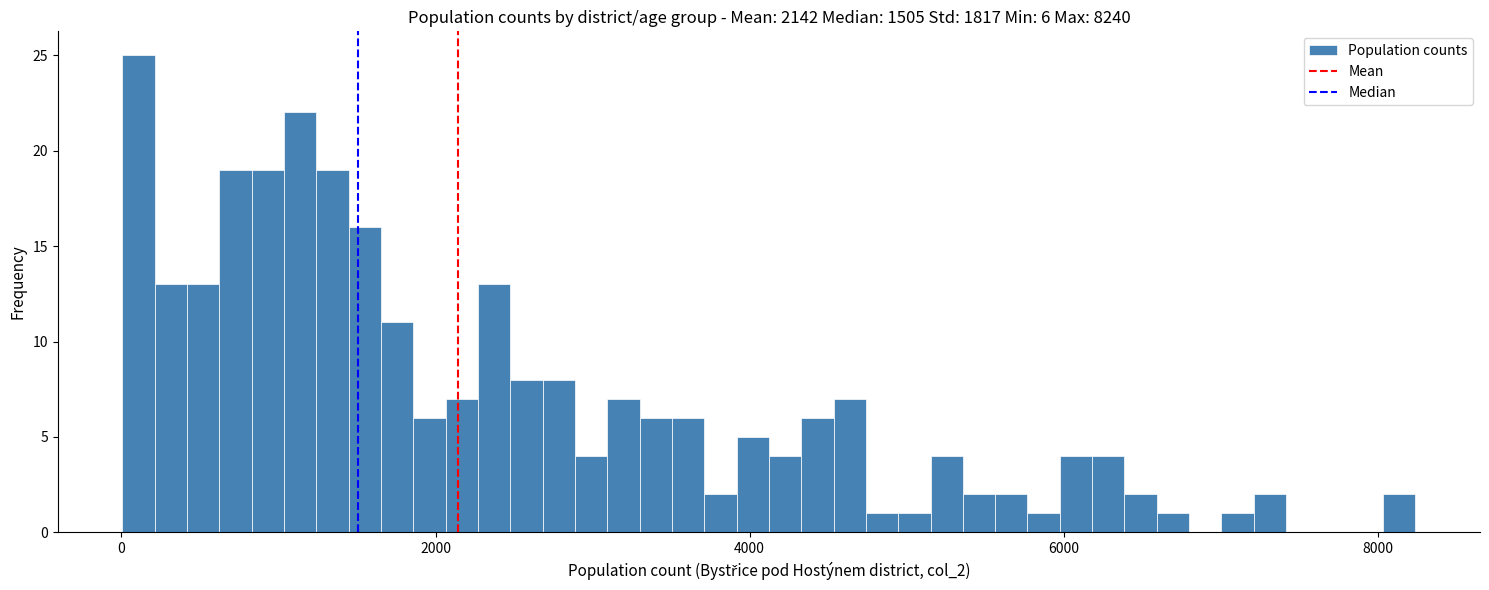

Read against the x-axis, roughly where is the centre of the tallest bar?

200